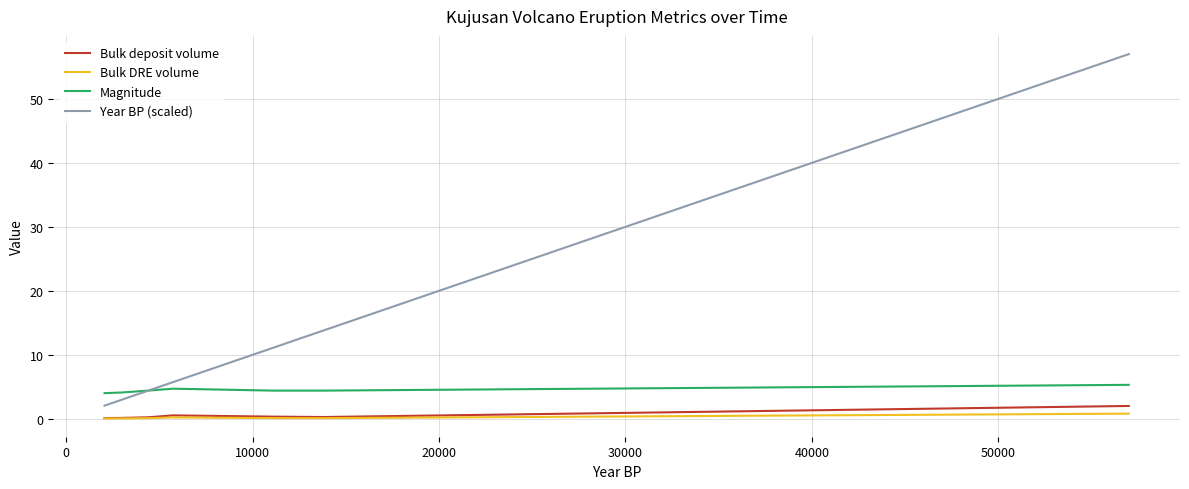

True or false: Bulk DRE volume and Year BP (scaled) cross at least once.

False